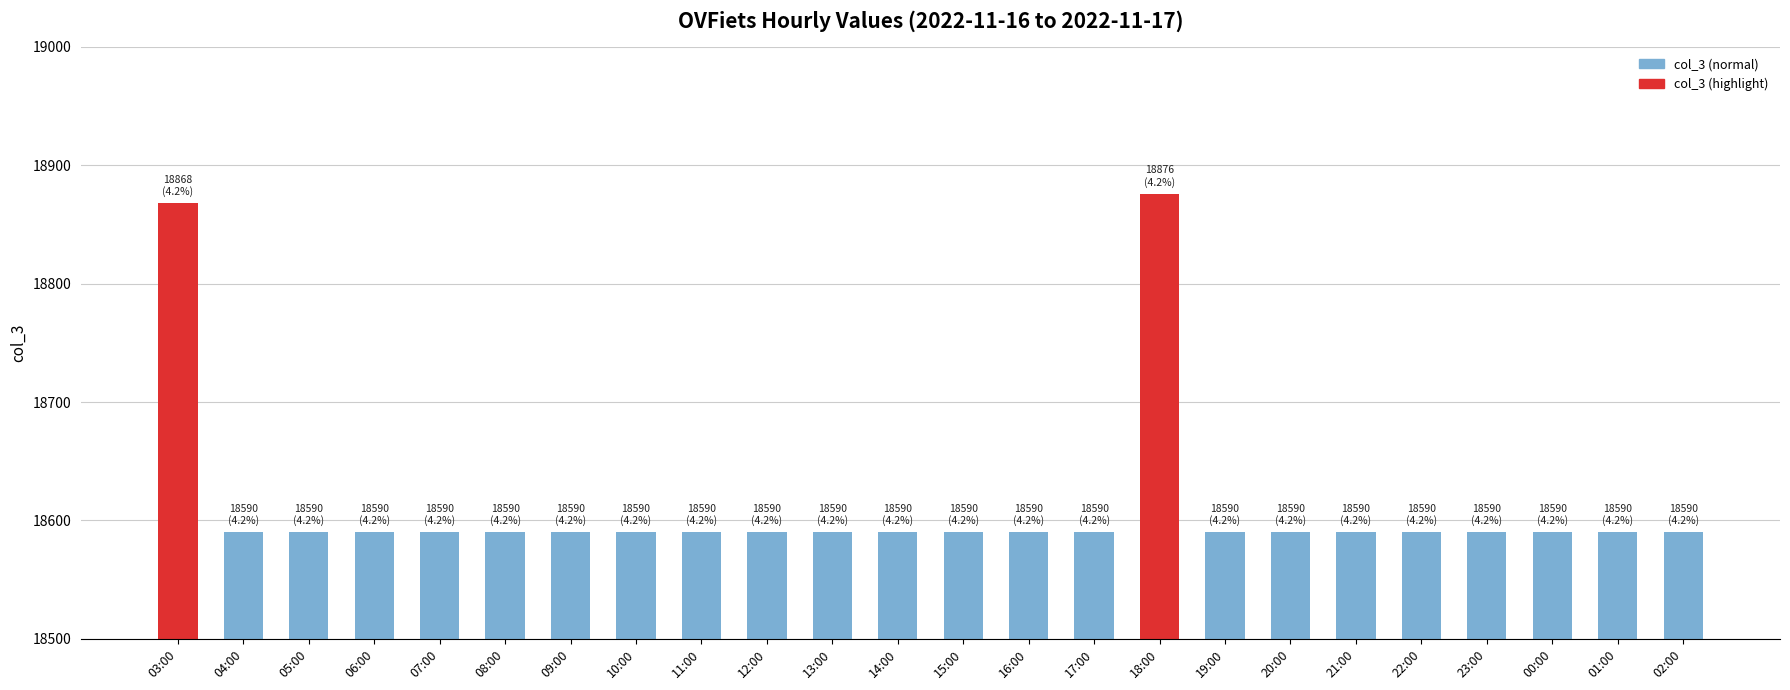

The chart shows a value of 27700 at 14:00. True or false?

False